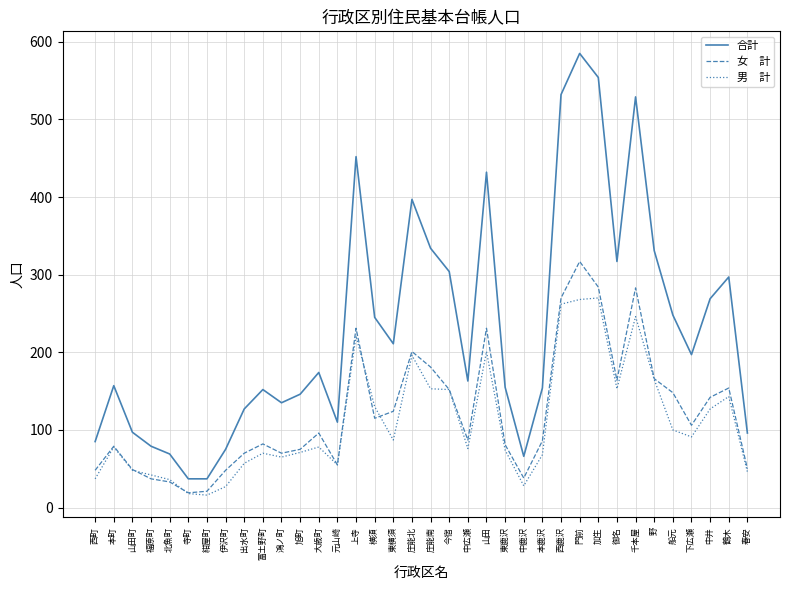

What is the spread (max minus min) of values at 上寺?

231